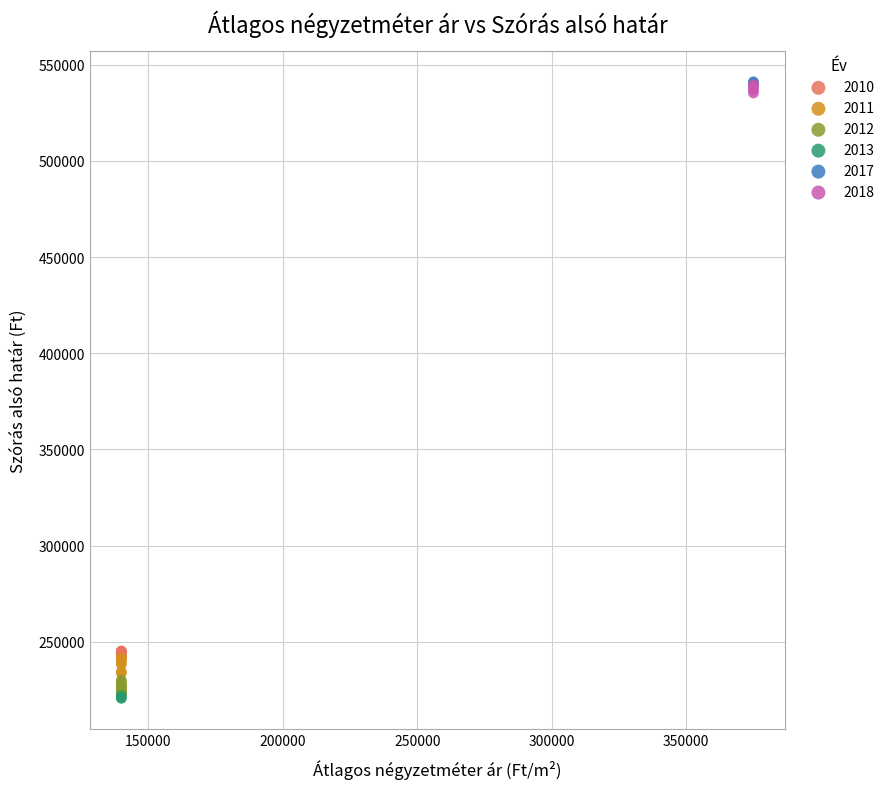

What are all the series names shown in the legend?

2010, 2011, 2012, 2013, 2017, 2018